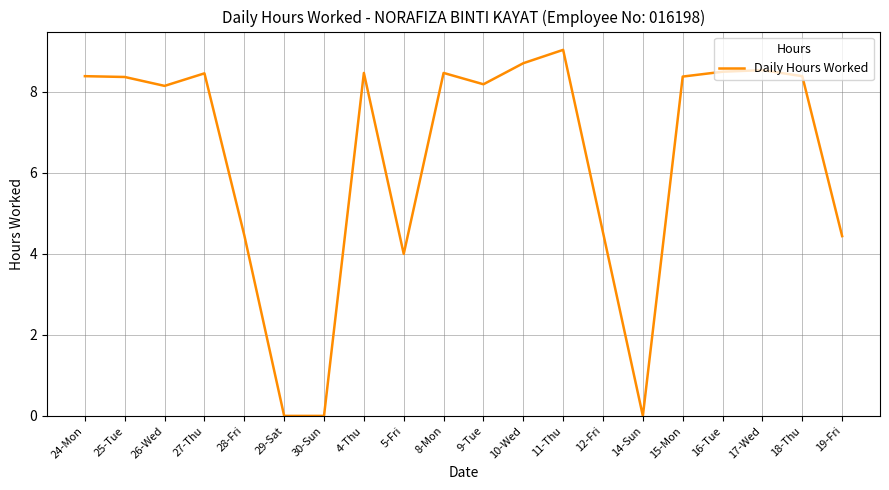

Approximately how many times larger is the value at 16-Tue compared to 8-Mon?

1.0